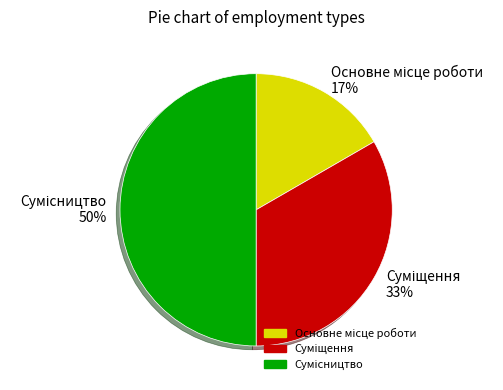

To the nearest percent, what is the difference between the largest and smallest slice percentages?

33%